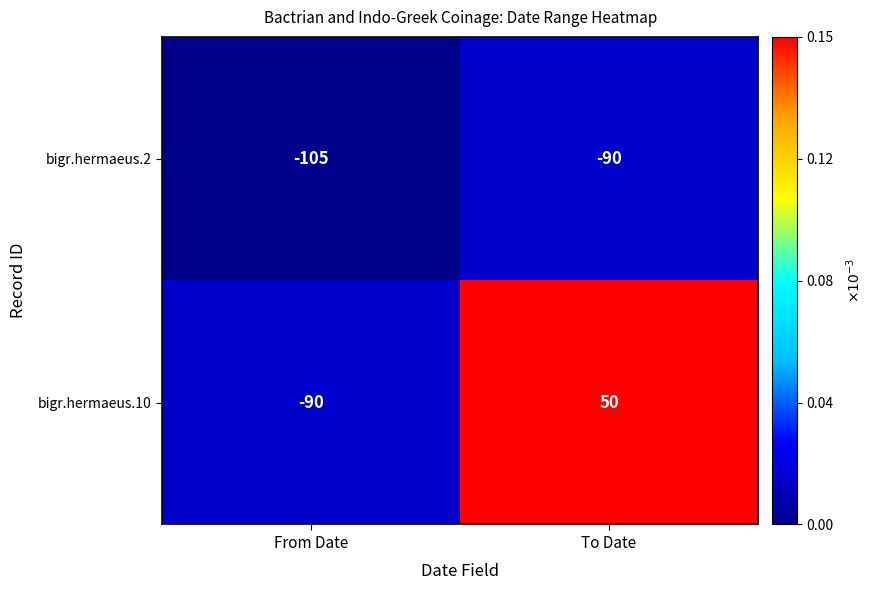

Is it true that bigr.hermaeus.10 equals -31 at From Date?

False